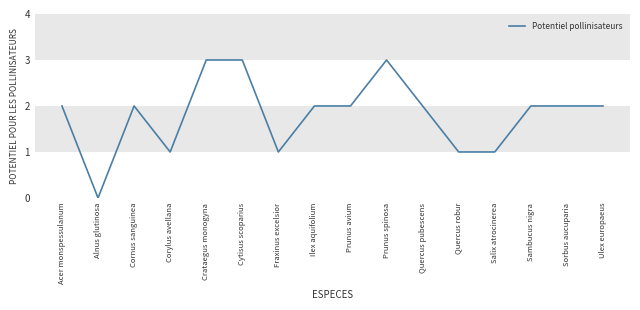

At which category does the data reach its first local peak?

Cornus sanguinea